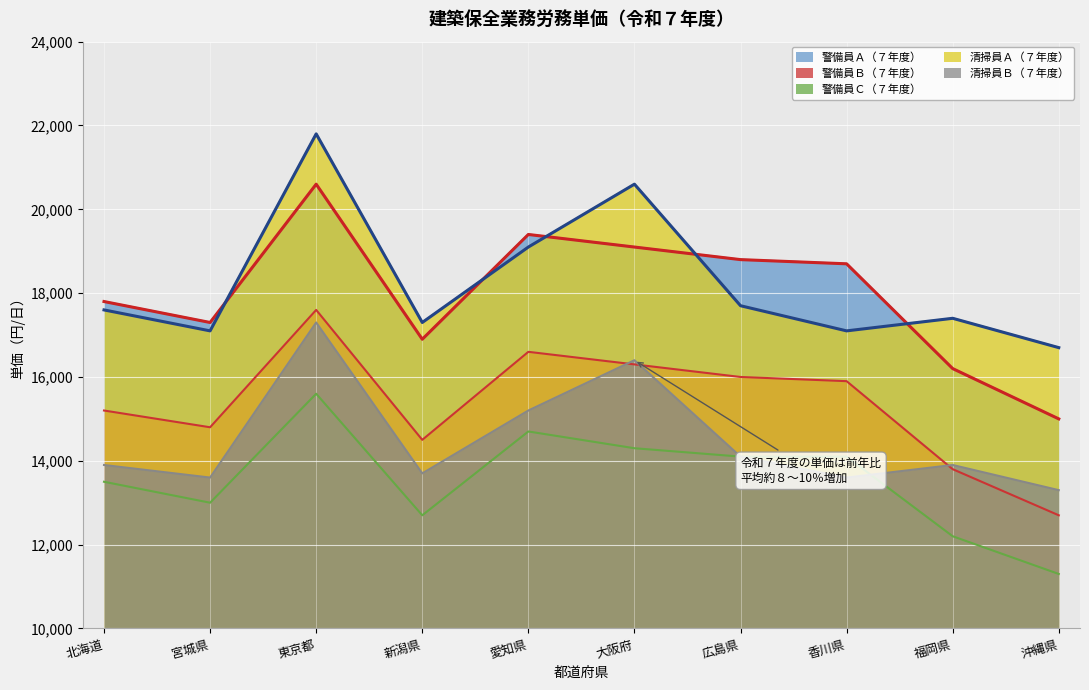

What is the highest value of the 警備員Ｃ（７年度） series?

15600